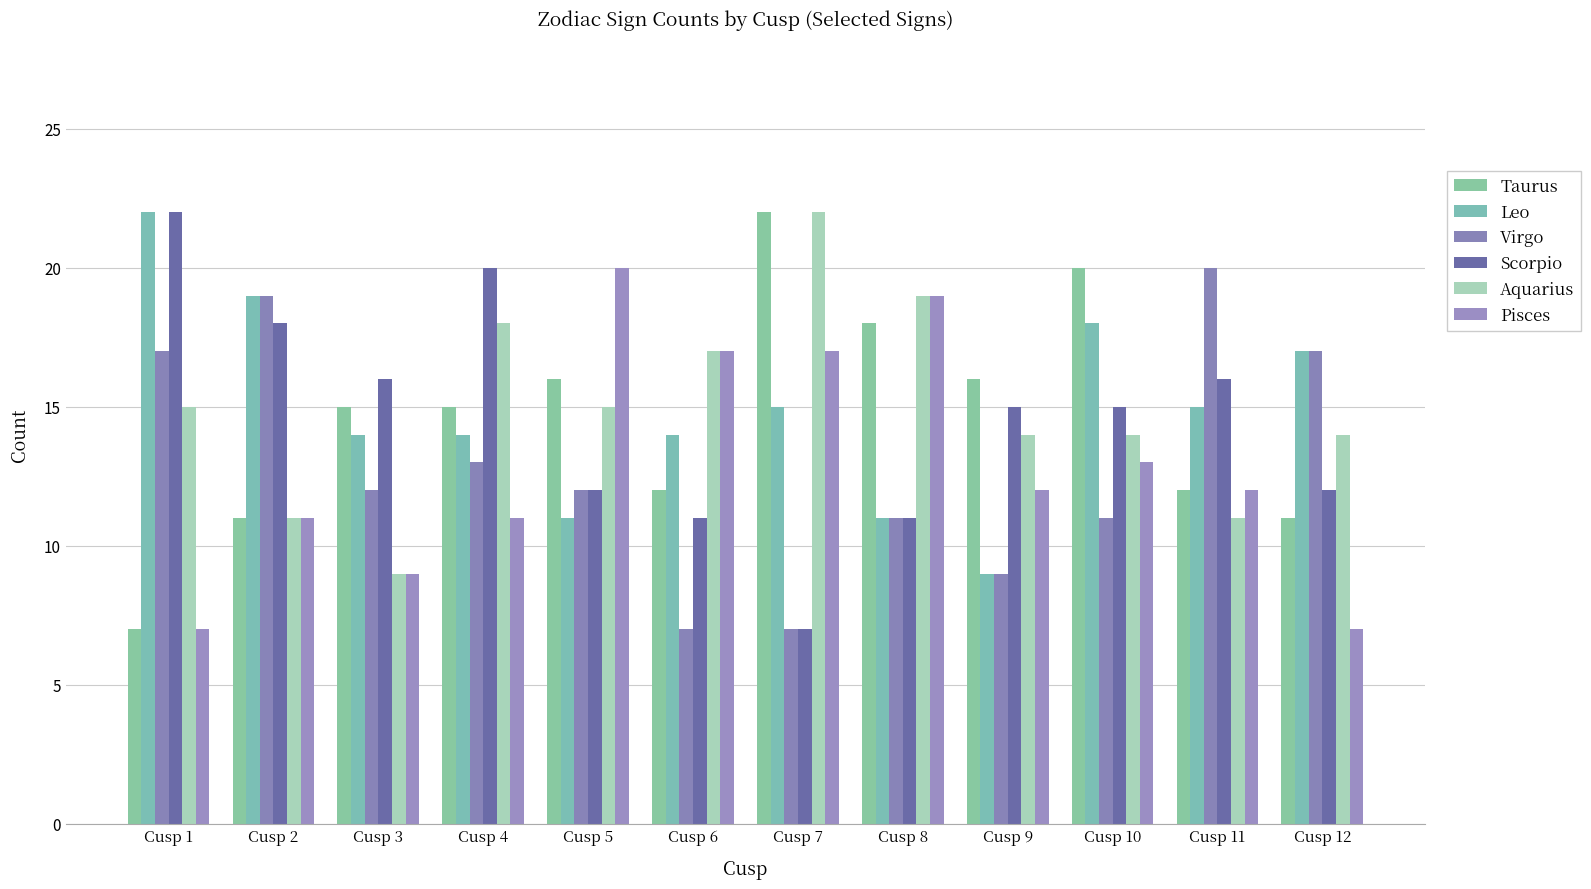

At which label is Leo closest to 15?

Cusp 7